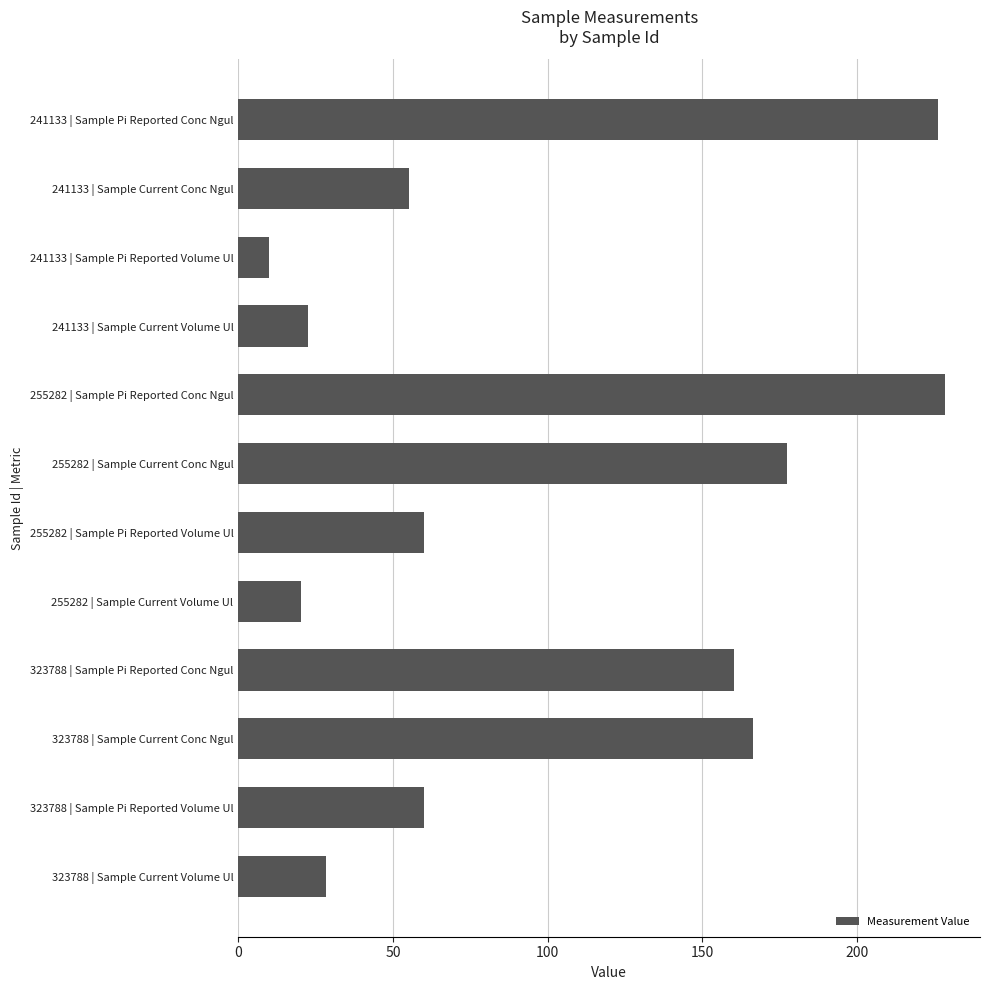

At which category does the chart reach its minimum across all series?

241133 | Sample Pi Reported Volume Ul